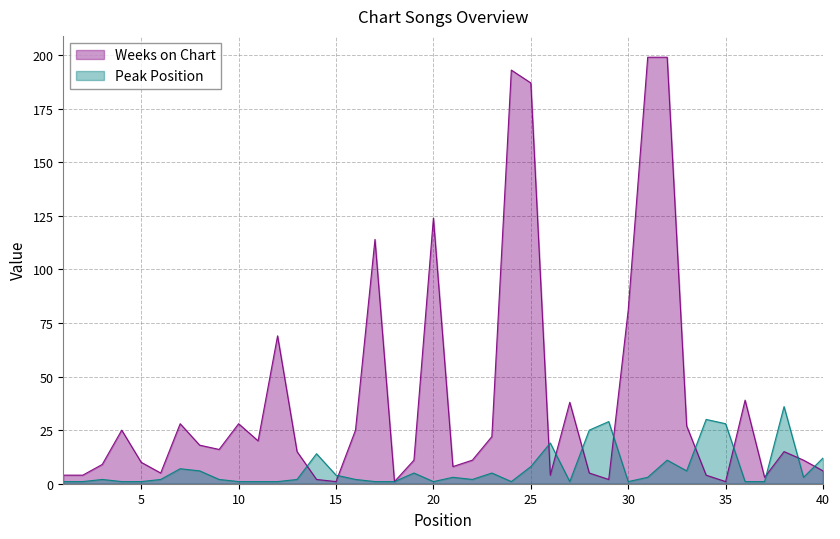

The value of Peak Position at 8 is 3. True or false?

False